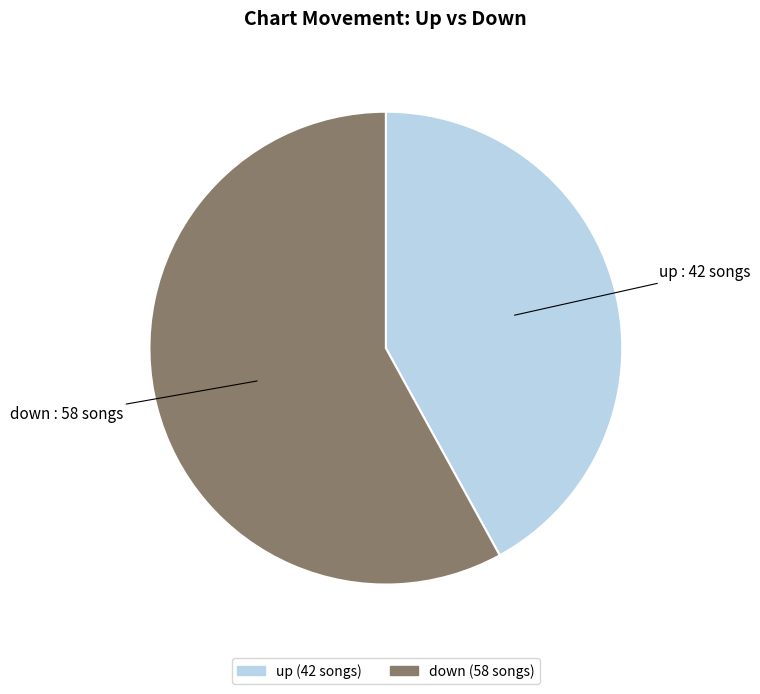

Is there a majority slice in this chart?

Yes